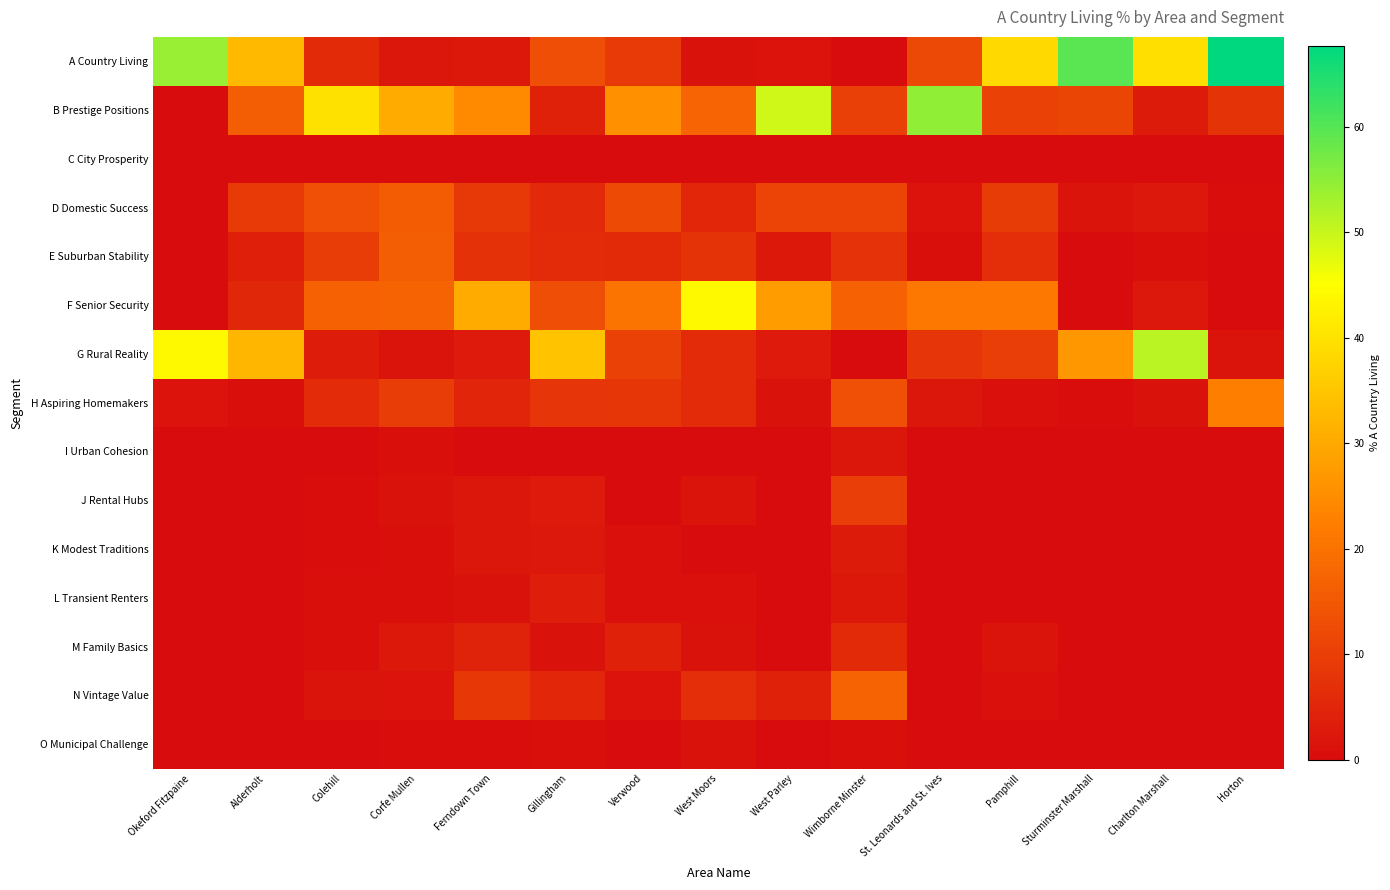

Which category has the lowest value across all series?

Wimborne Minster